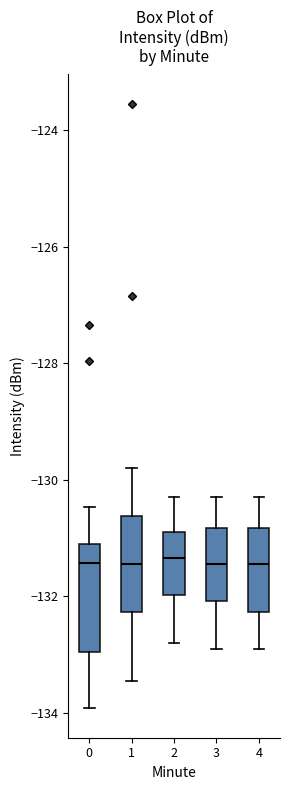

Reading left to right, transcribe this box plot: for each box, give where its median line is, the range the box spans, and where its two whiskers end, as read against the y-axis. The values are not printed on the chart, so give them approximately, as read against the axis.

0: median -131.4, box -133.0 to -131.2, whiskers -134.0 to -130.4
1: median -131.4, box -132.2 to -130.6, whiskers -133.4 to -129.8
2: median -131.4, box -132.0 to -130.8, whiskers -132.8 to -130.2
3: median -131.4, box -132.0 to -130.8, whiskers -132.8 to -130.2
4: median -131.4, box -132.2 to -130.8, whiskers -132.8 to -130.2